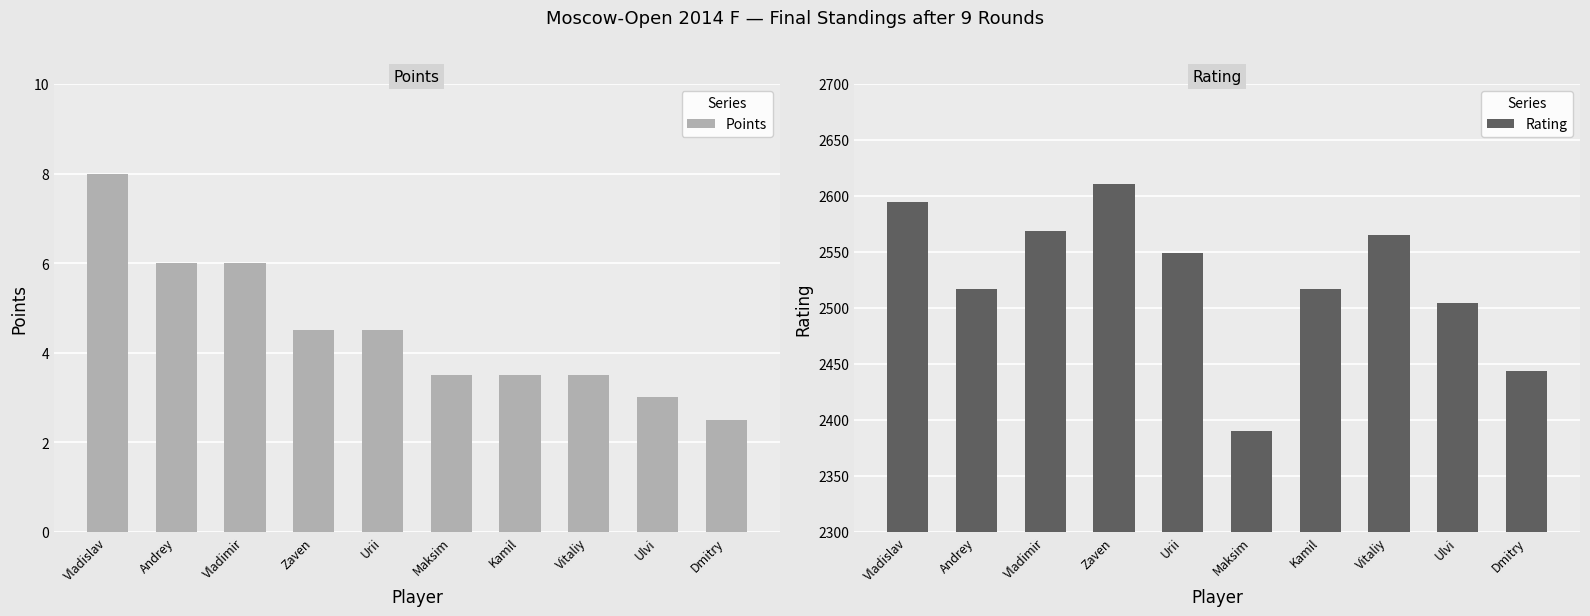

What value does the Rating series have at Zaven?

2611